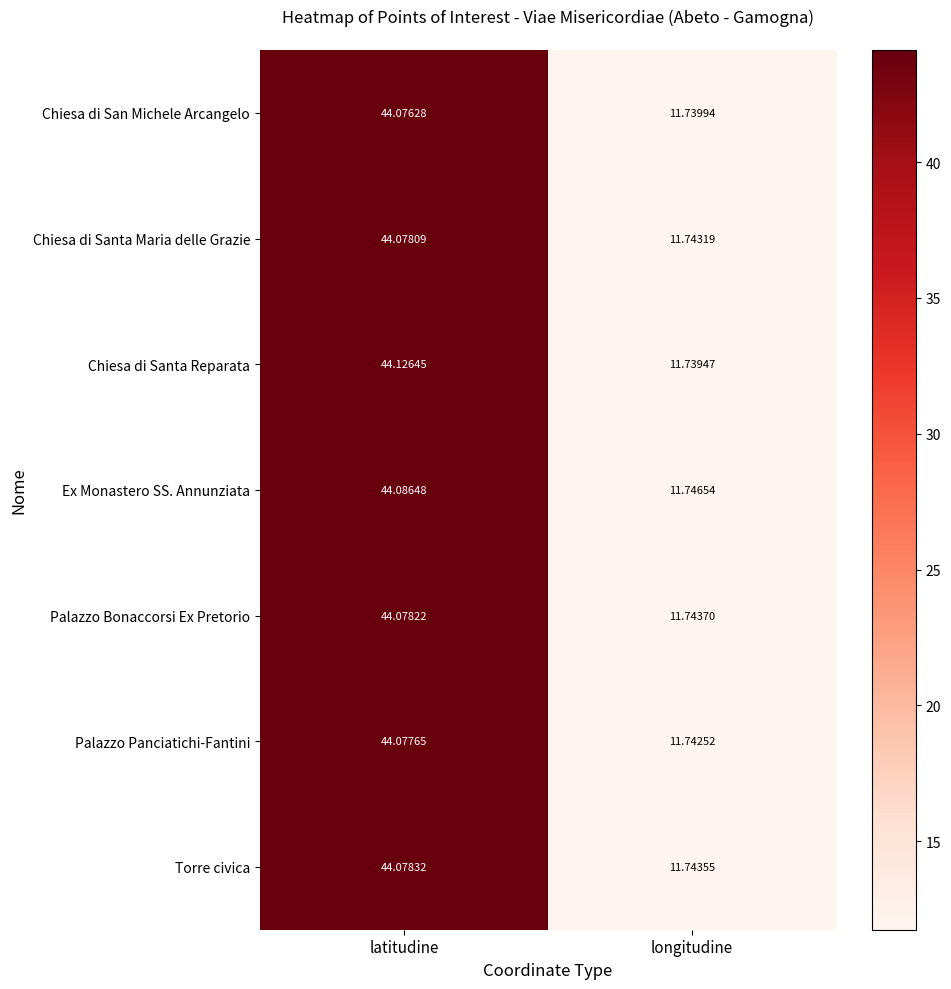

Is the value of Chiesa di Santa Maria delle Grazie at latitudine greater than the value of Ex Monastero SS. Annunziata at latitudine?

No